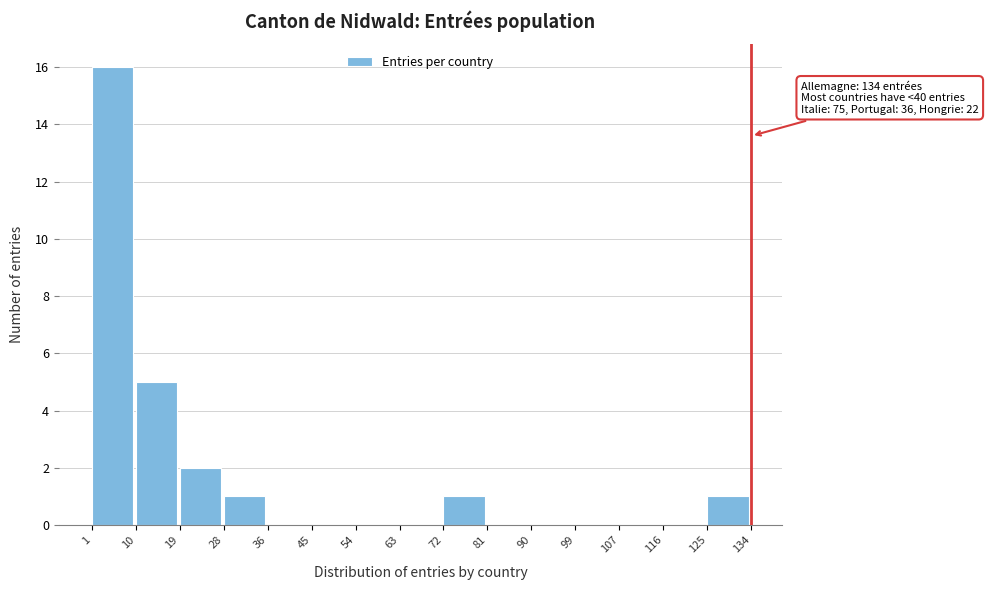

Which range on the x-axis has the tallest bar?

1 to 10